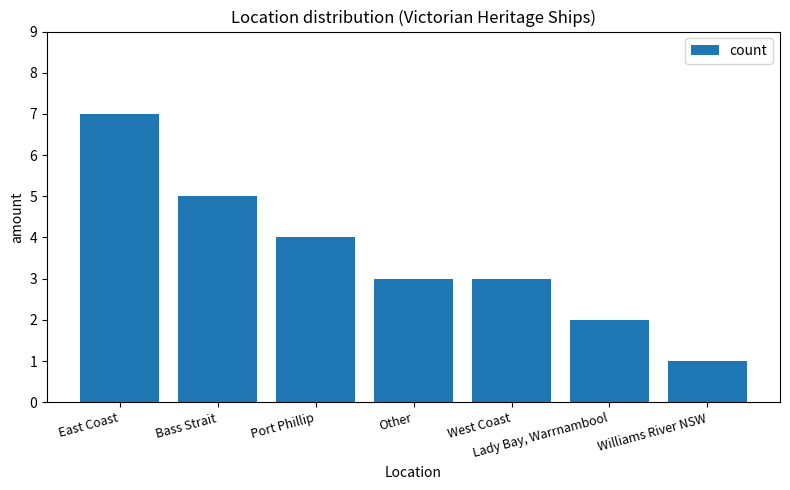

How many categories are shown in the chart?

7